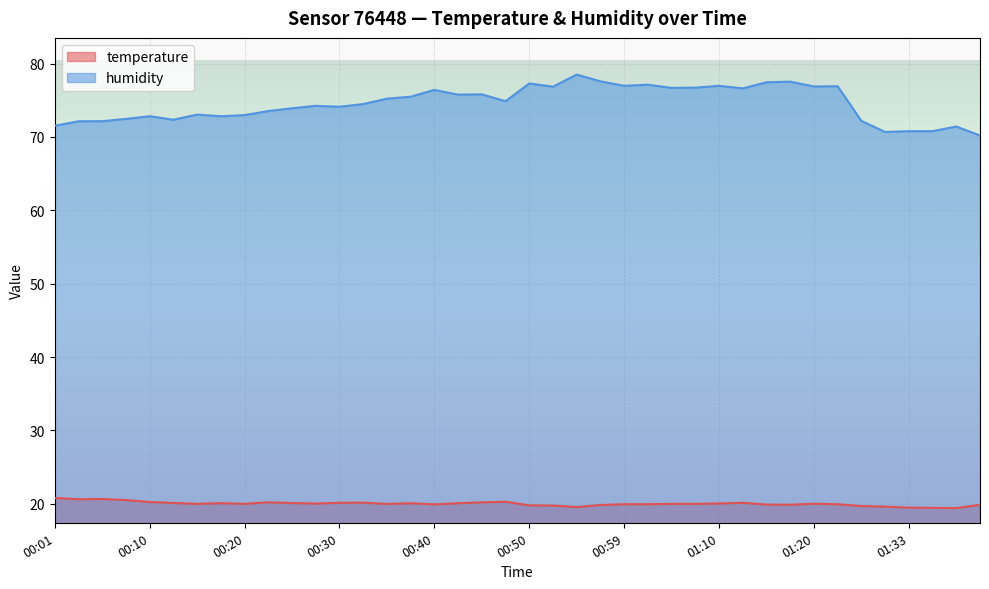

How many lines are shown in the chart?

2